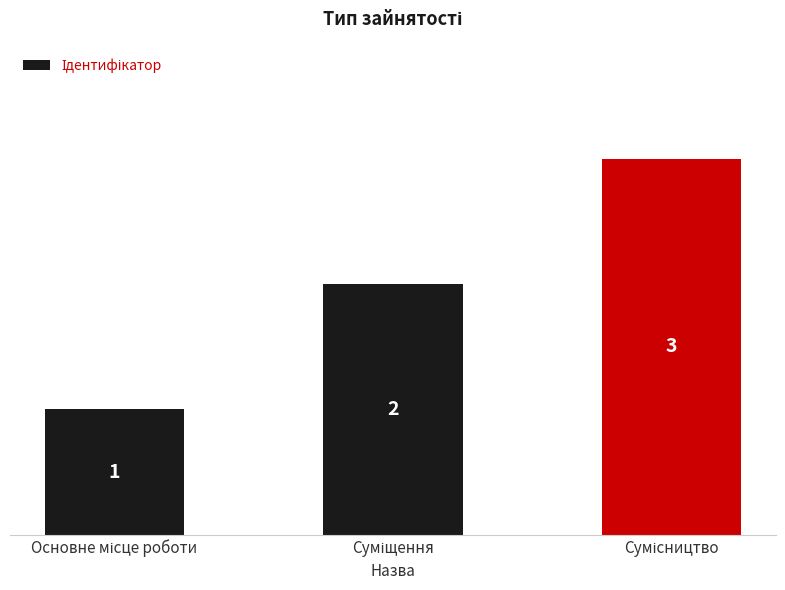

What is the sum of all values?

6